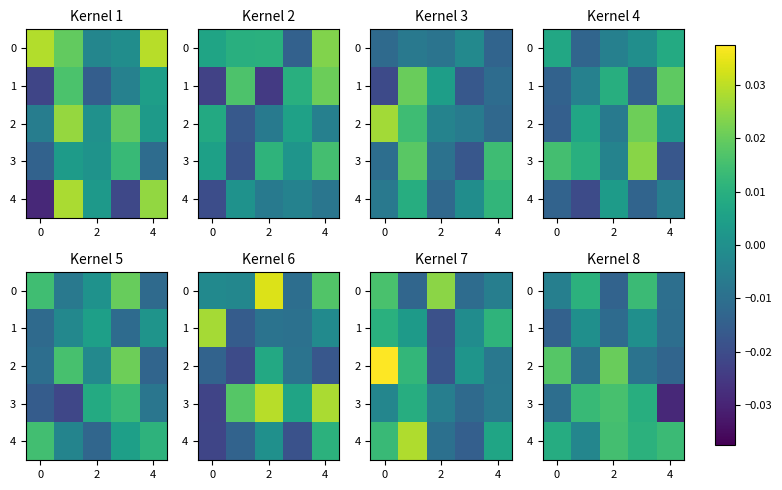

How many negative values does the 2 series have?

3